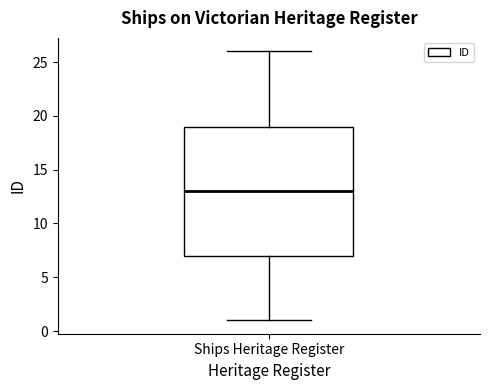

Where does the upper whisker of the box for Ships Heritage Register end on the y-axis? The values are not printed on the chart, so give them approximately, as read against the axis.

26